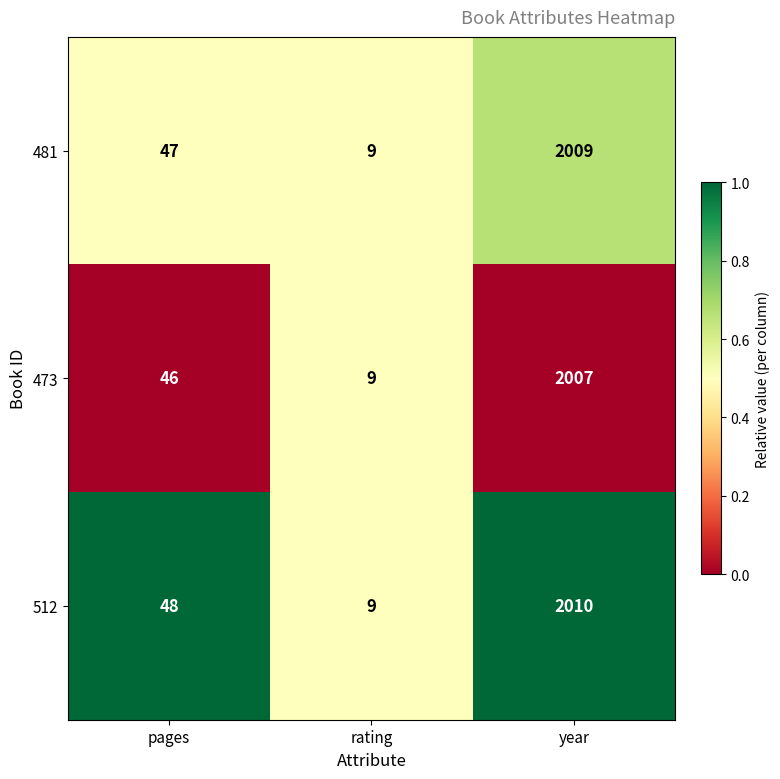

What is the greatest value displayed?

2010